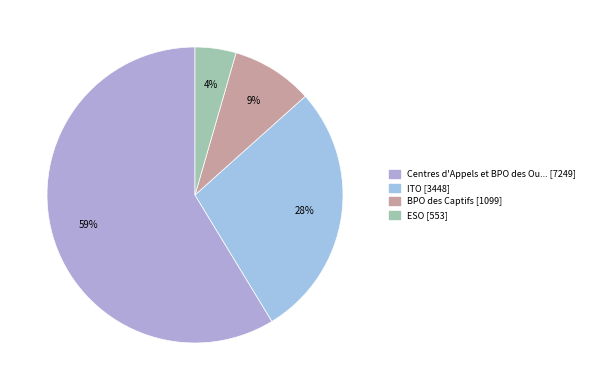

How many slices are in this pie chart?

4